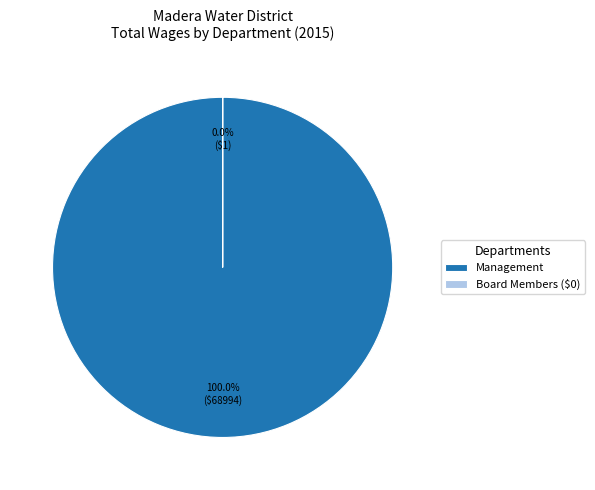

Between Management and Board Member, which is larger?

Management